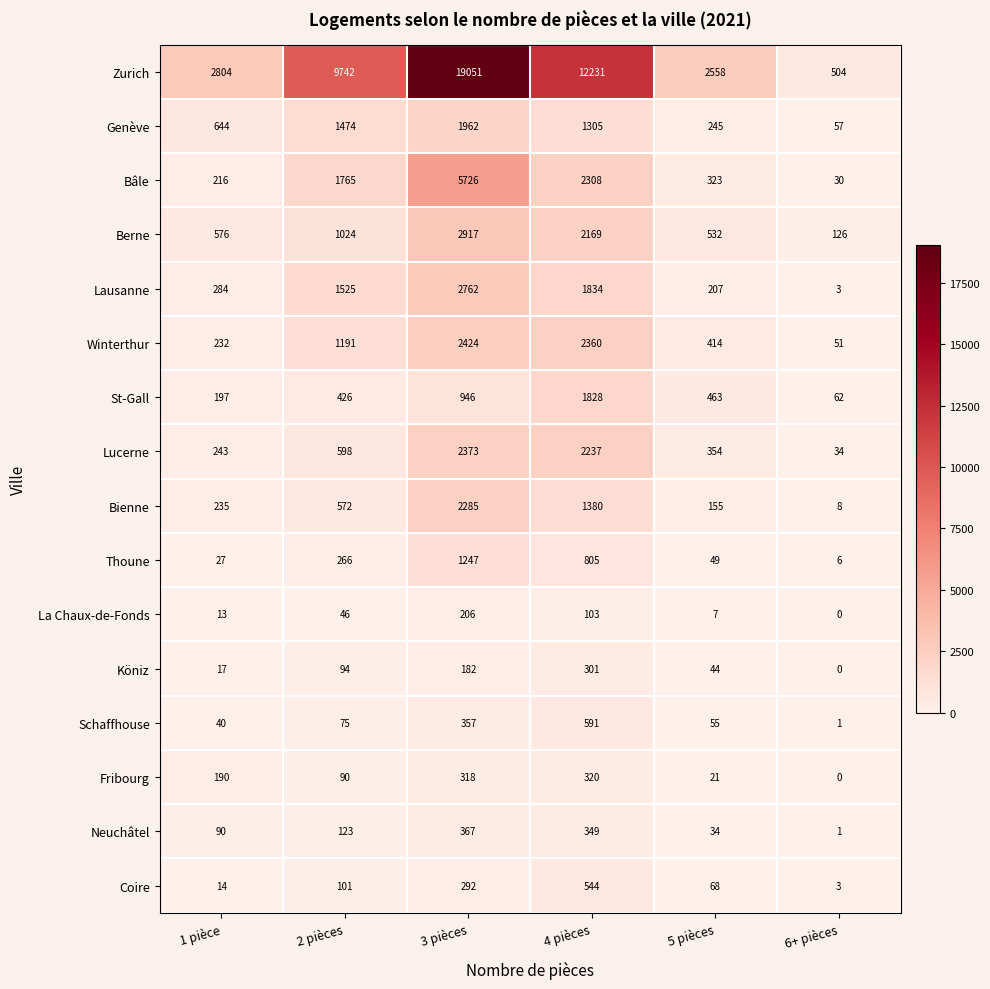

What is the greatest value displayed?

19051